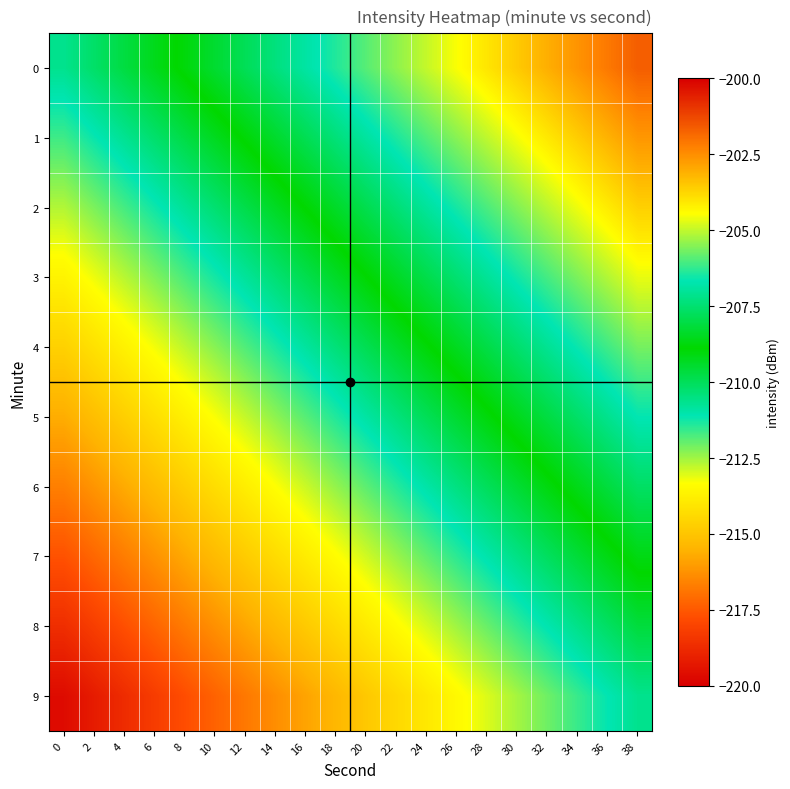

Rank the series by their maximum value, from highest to lowest.

0, 1, 2, 3, 4, 5, 6, 7, 8, 9